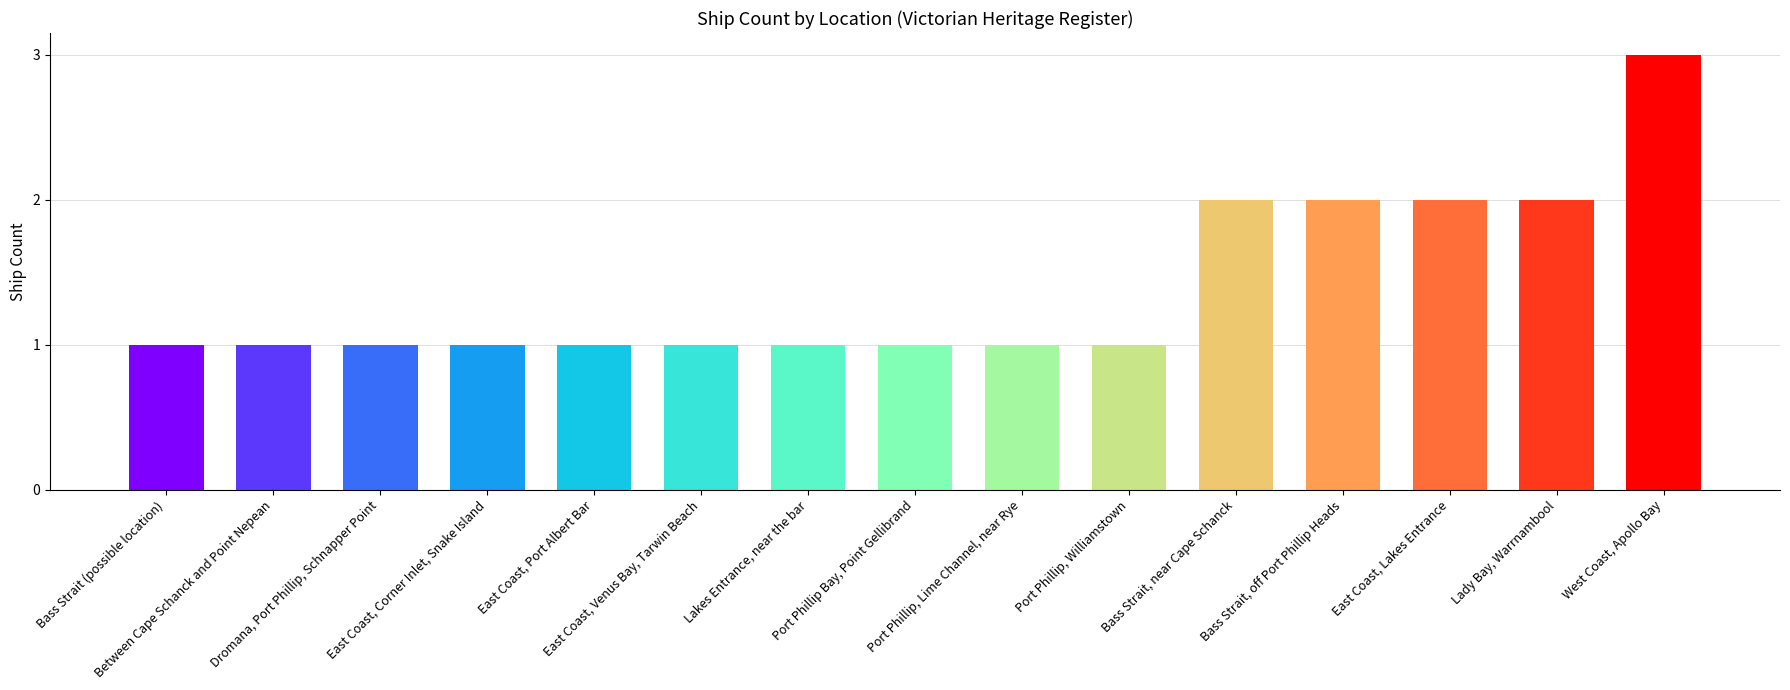

Read the value at Port Phillip, Williamstown.

1